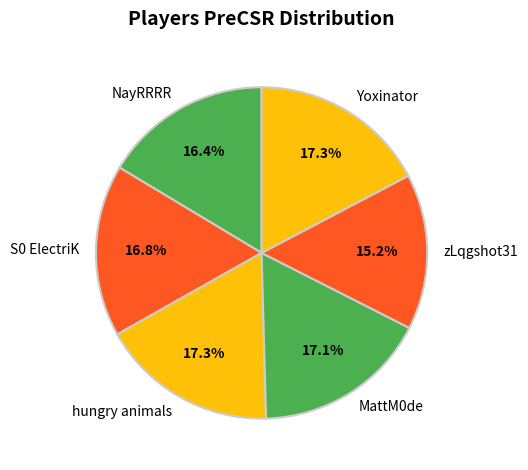

Which slice is the smallest?

zLqgshot31